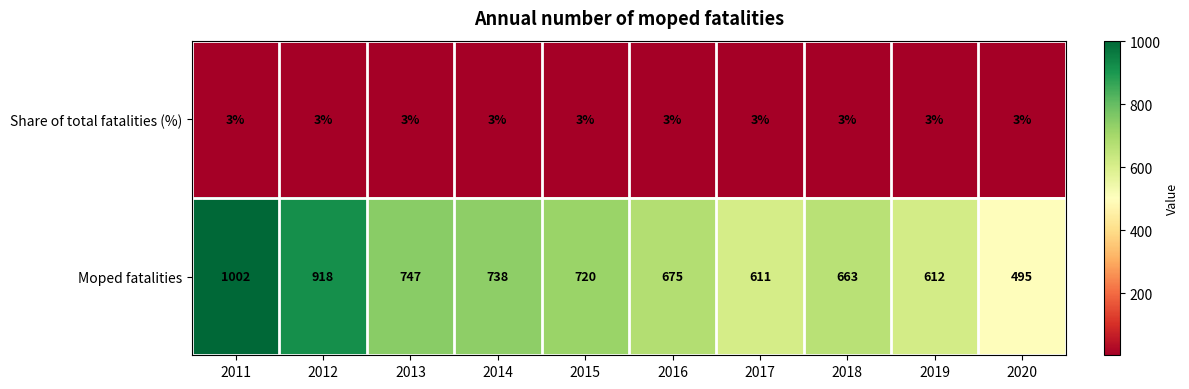

What is the total value across all series at 2015?

723